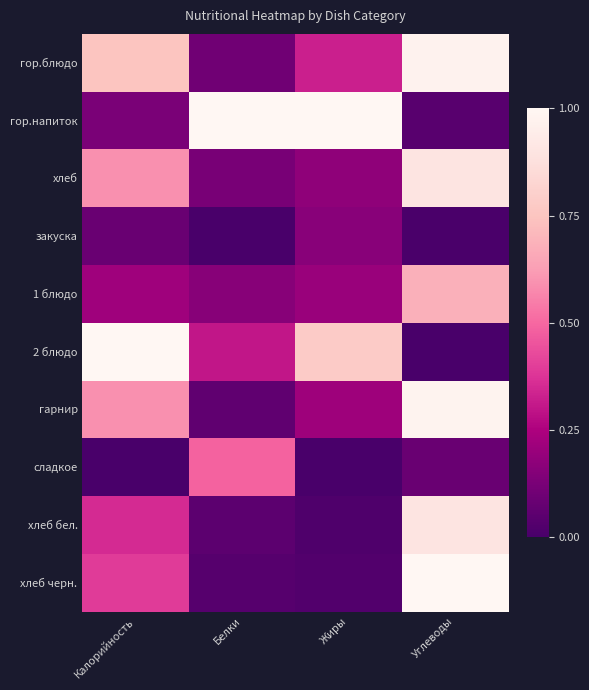

At which category is the sum across all series the highest?

Углеводы